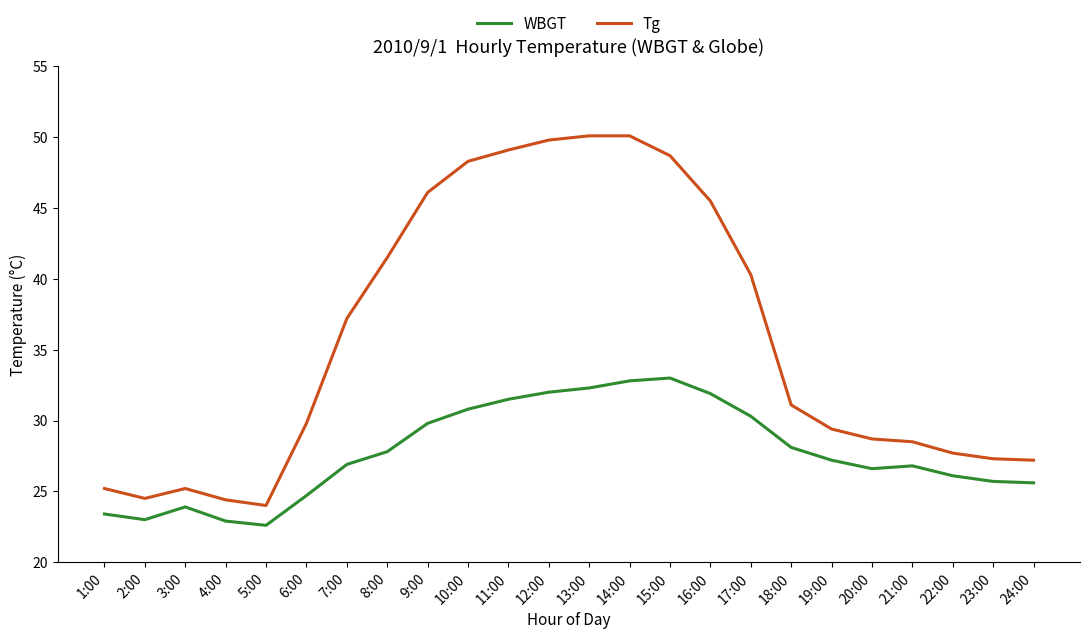

Read the WBGT value at 5:00.

22.6